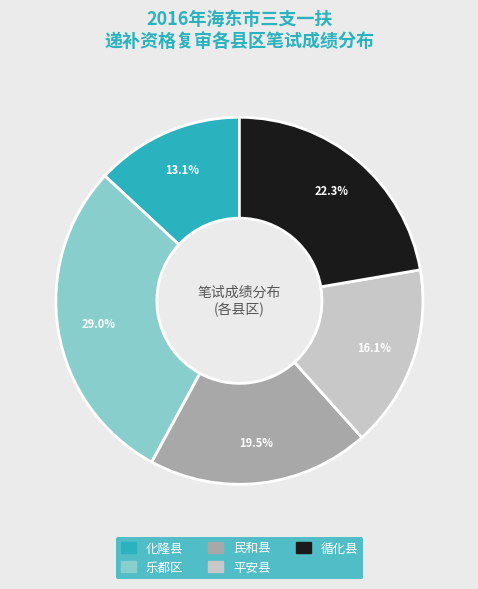

Is there a majority slice in this chart?

No